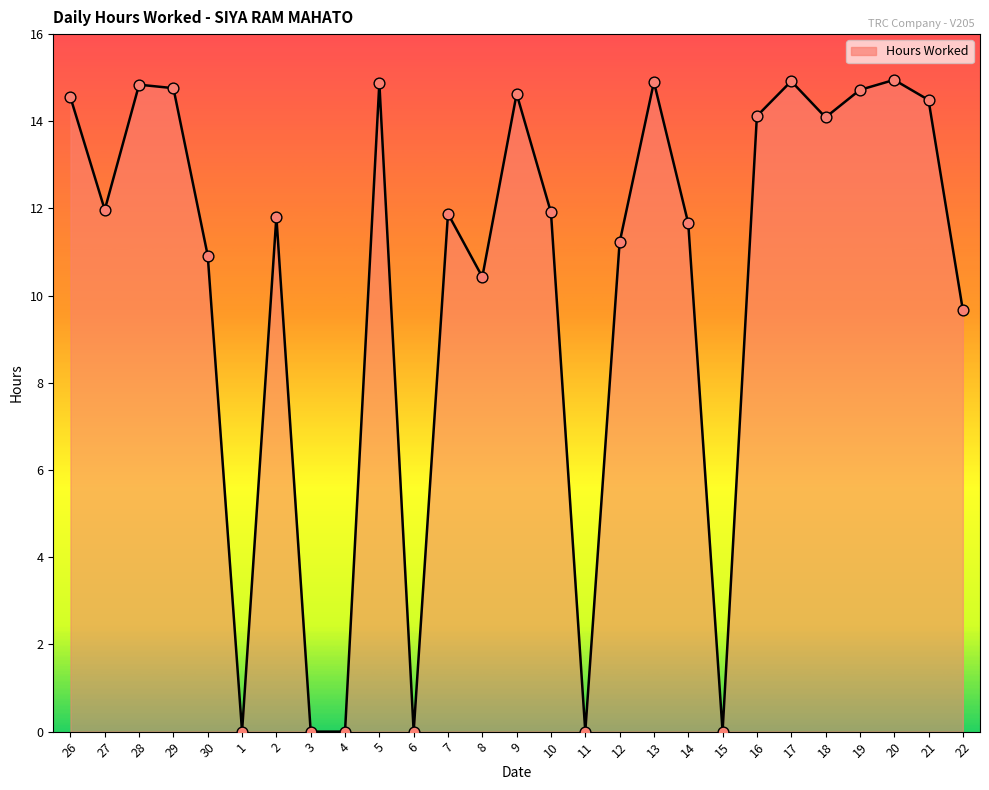

What is the change in value from 4 to 18?

+14.1